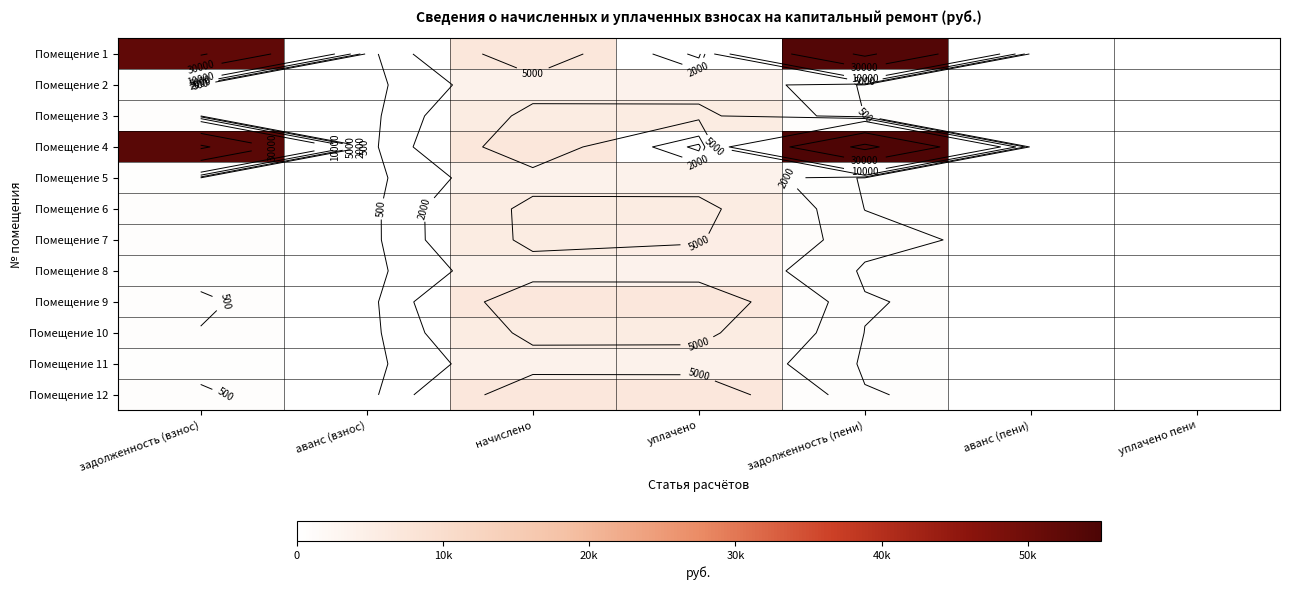

At уплачено, list the series in order from smallest to largest.

Помещение 1, Помещение 4, Помещение 2, Помещение 8, Помещение 5, Помещение 11, Помещение 7, Помещение 10, Помещение 3, Помещение 6, Помещение 12, Помещение 9